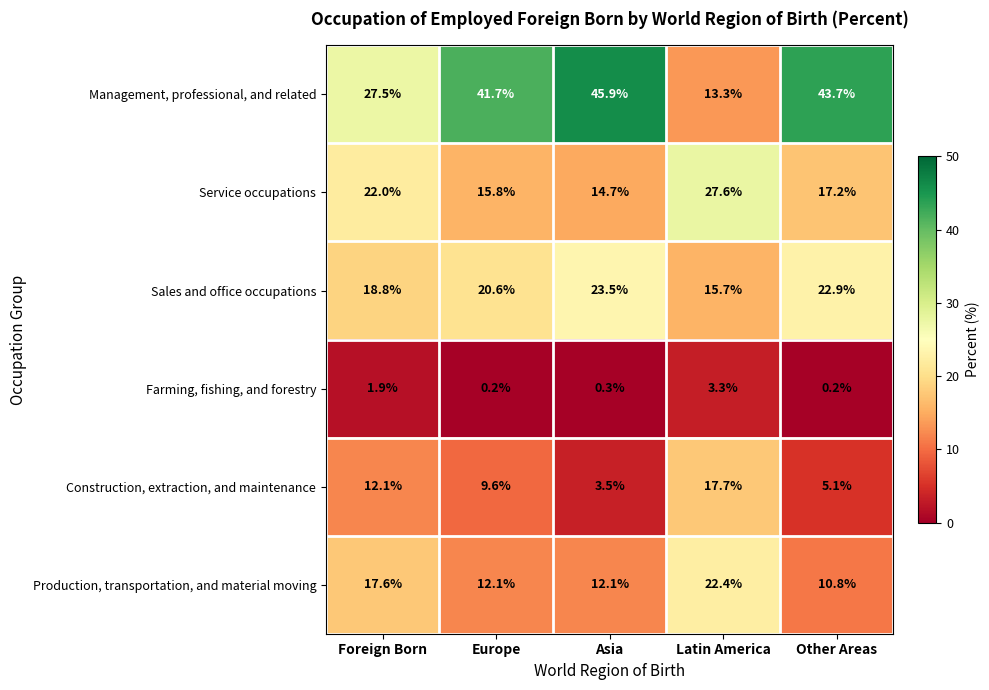

Which series has the widest spread of values?

Management, professional, and related